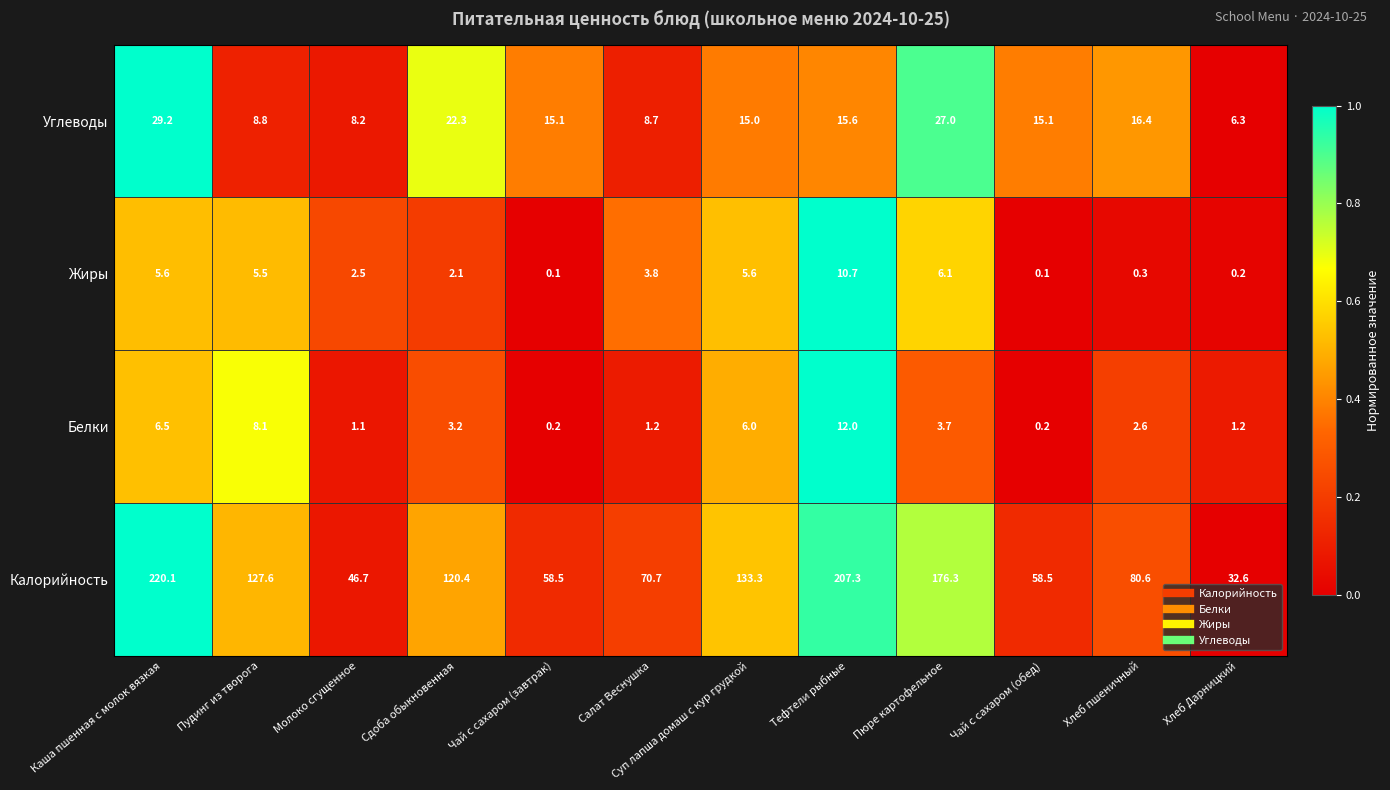

What is the total value across all series at Чай с сахаром (завтрак)?

73.9